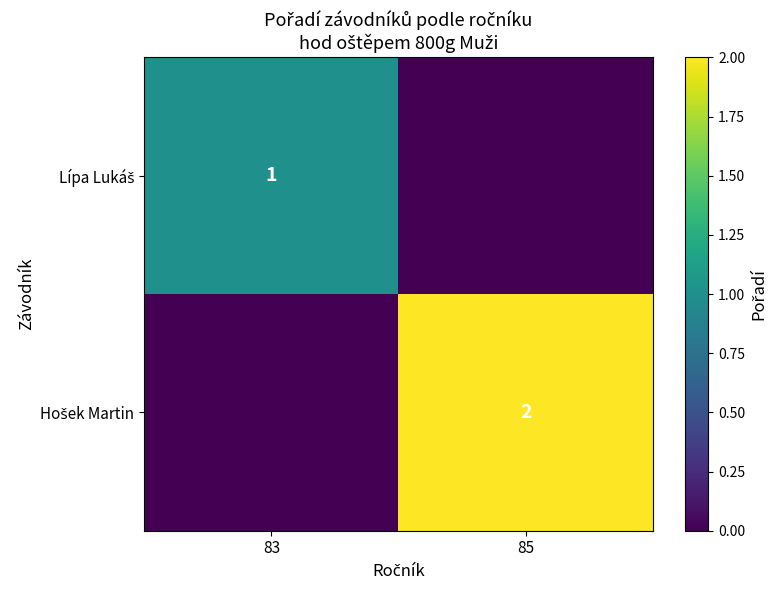

The value of Hošek Martin at 85 is 1. True or false?

False